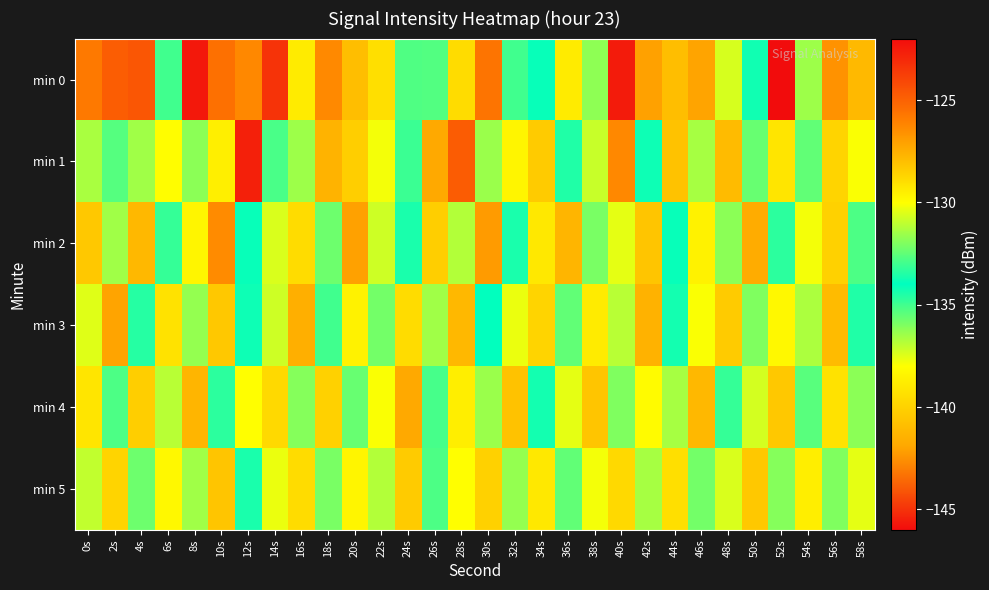

Count the number of categories in the chart.

30